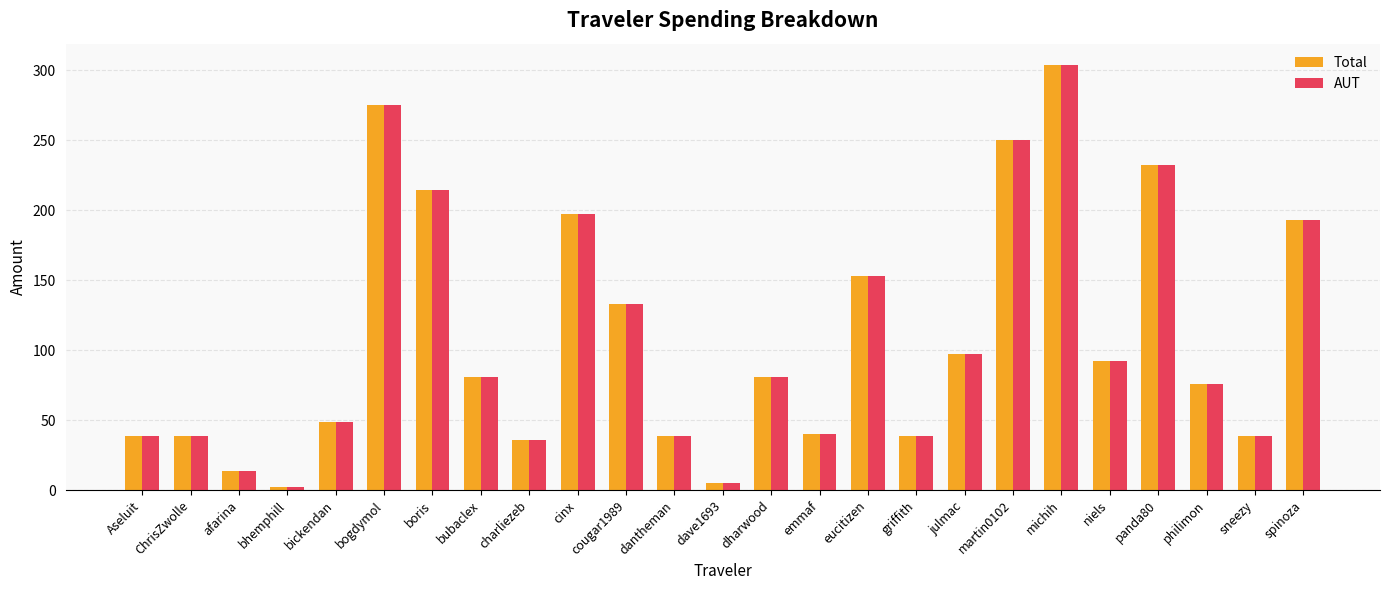

At how many categories does at least one series exceed 201?

5